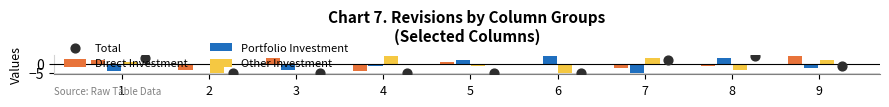

At how many categories does at least one series exceed 3?

4